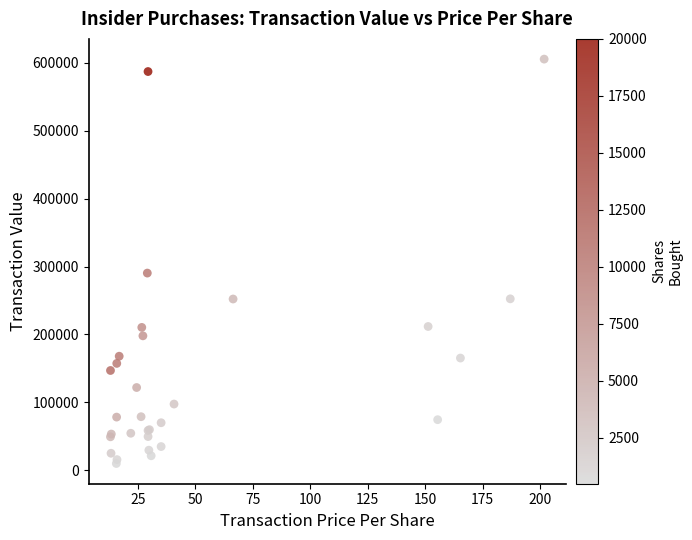

What Y value in the scatter plot is closest to 307680?

290358